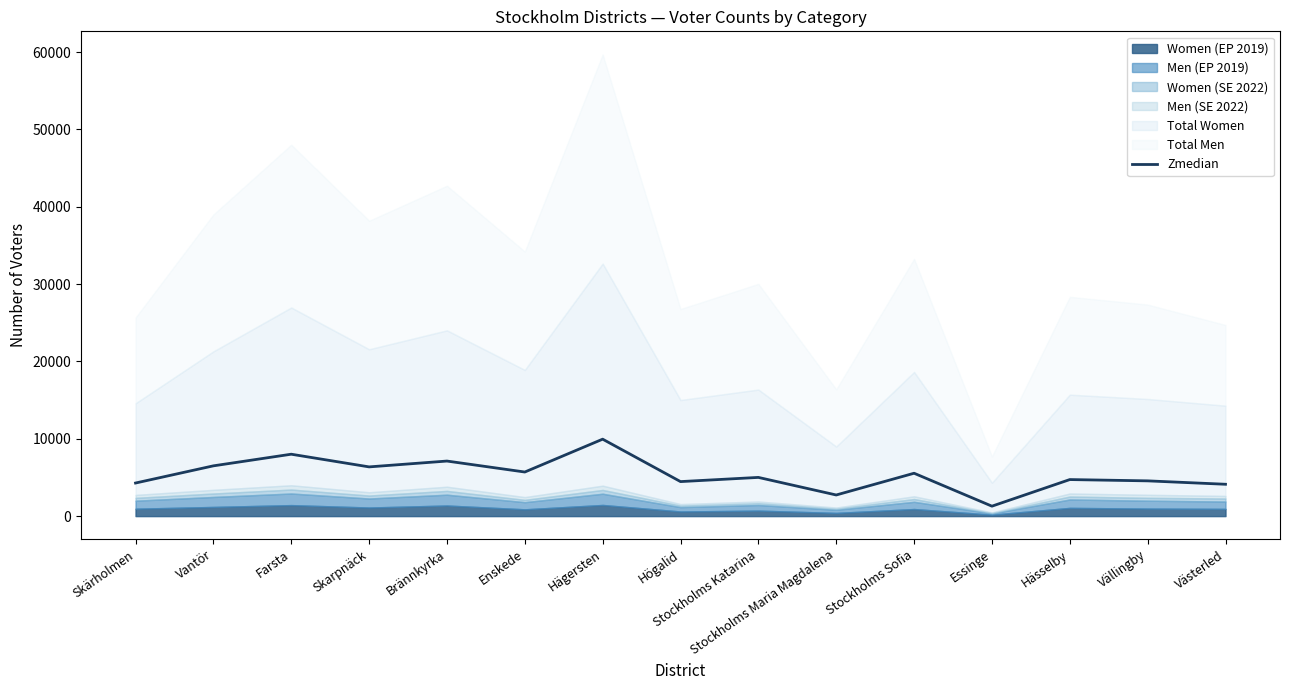

What is the approximate value of Zmedian at Högalid?

4464.1